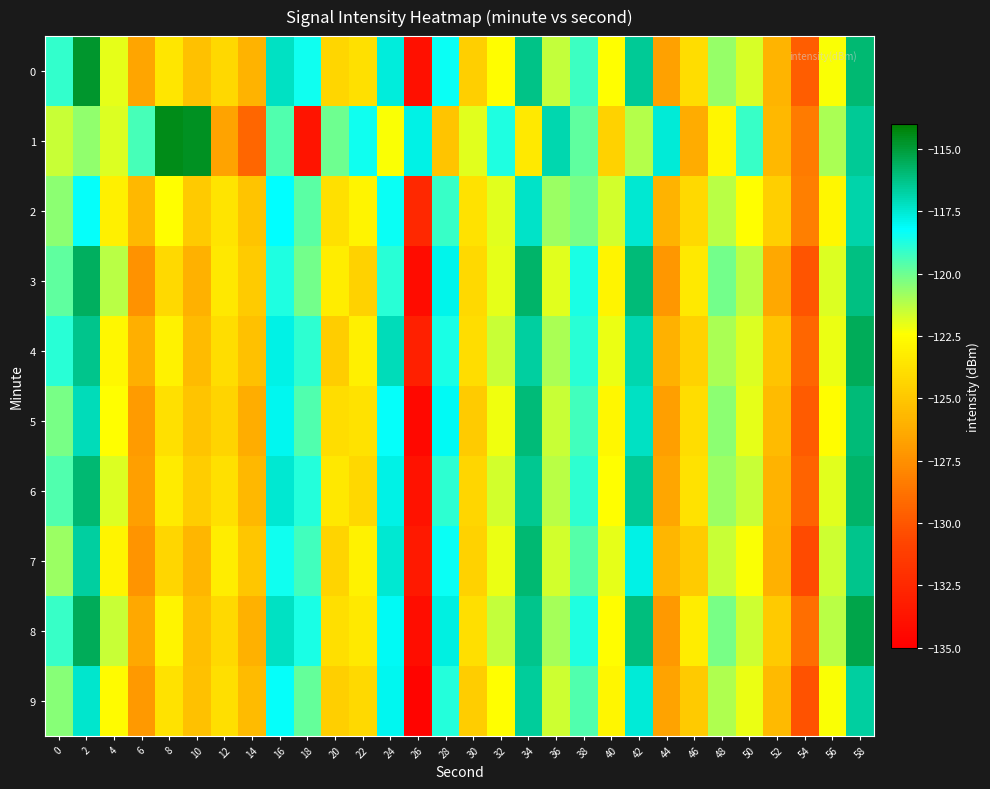

Which series has the largest total across all categories?

1